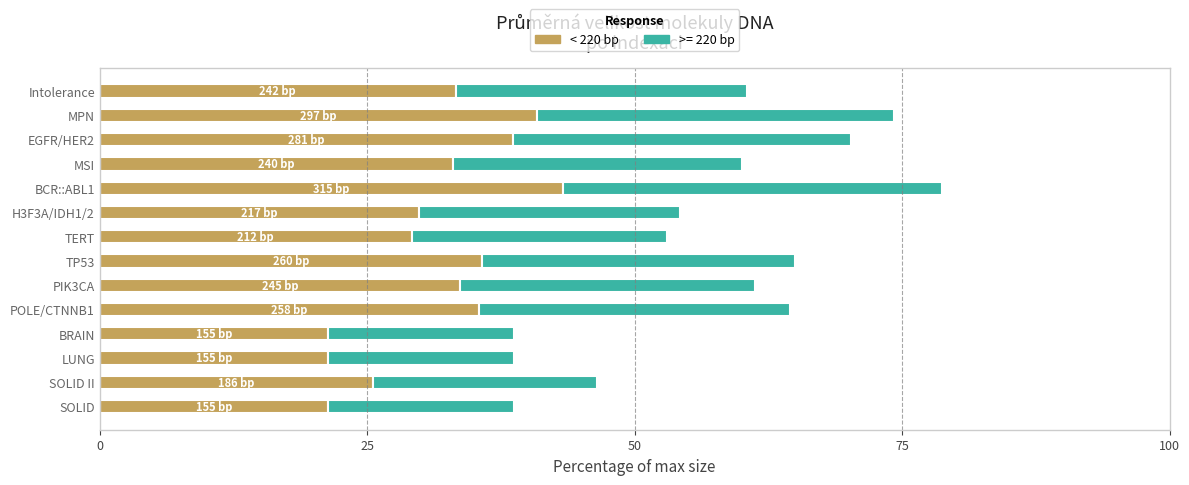

What is the difference between the maximum and minimum values in the < 220 bp series?

22.0